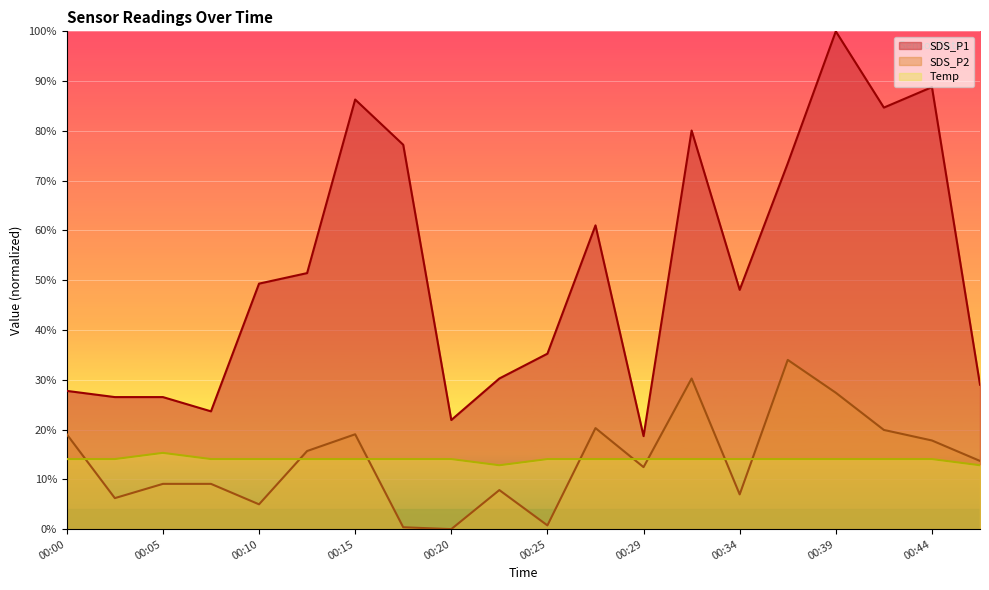

What is the spread (max minus min) of values at 00:25?

34.5